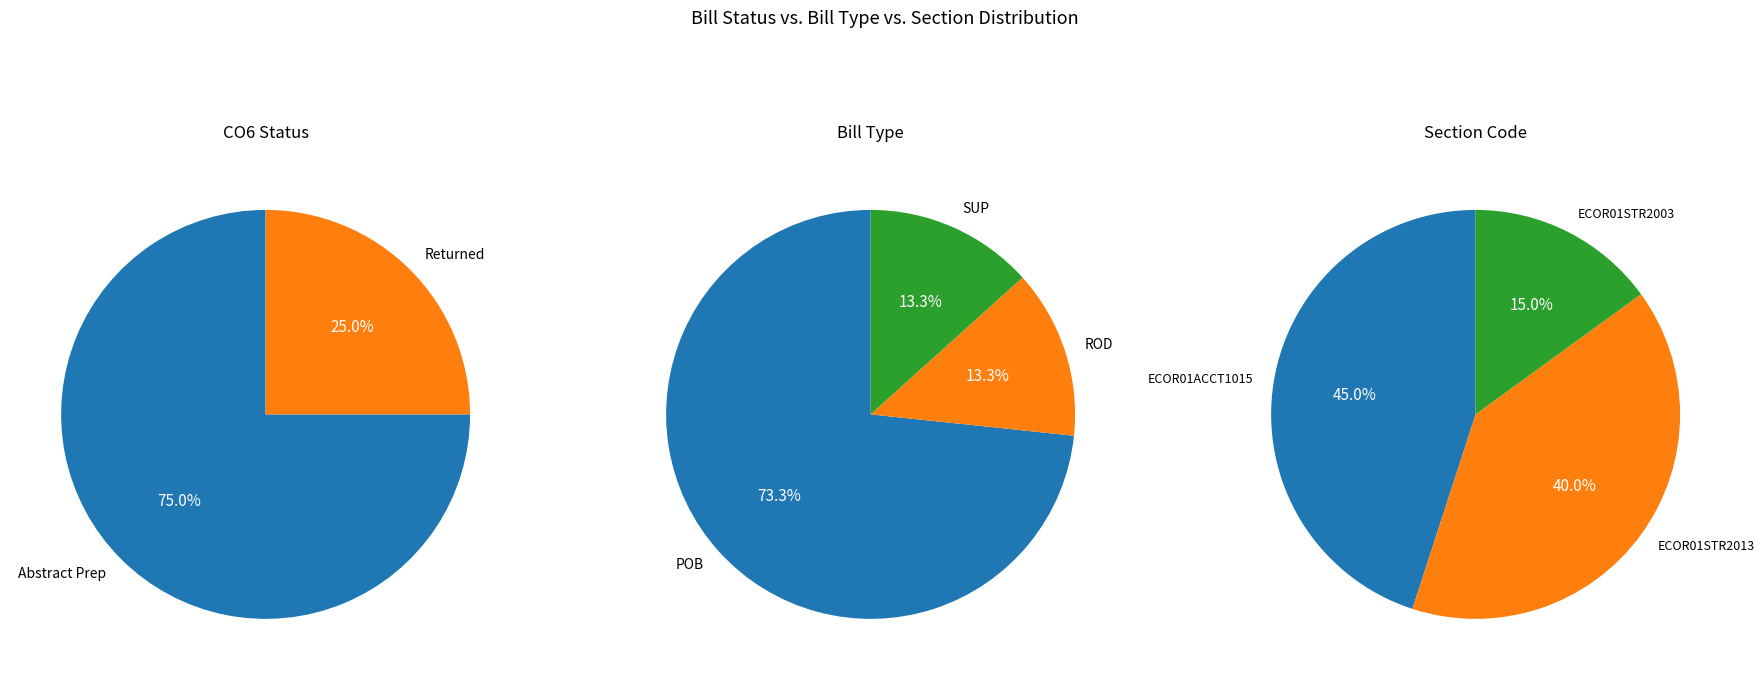

To the nearest percent, what is the difference between the Returned and Abstract Prep slice percentages?

50%